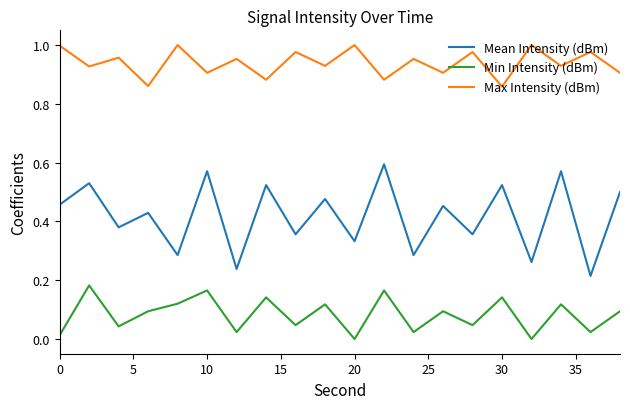

Which series has the largest range (max minus min)?

Mean Intensity (dBm)